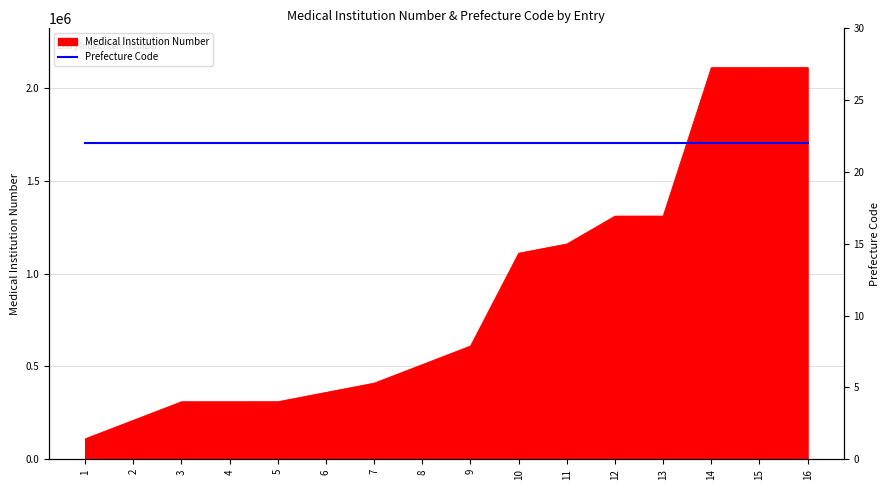

What is the value of the 13th point from the left?

1310202